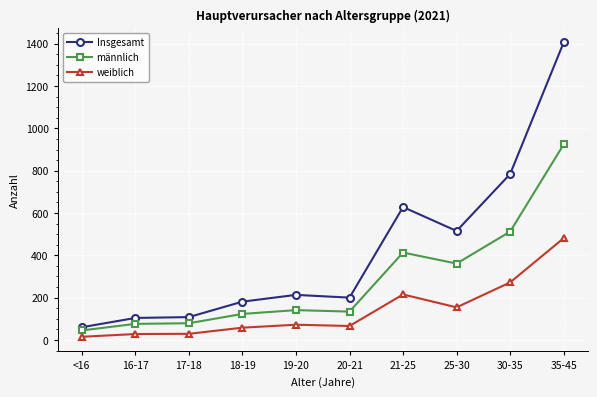

Which series has the largest range (max minus min)?

Insgesamt